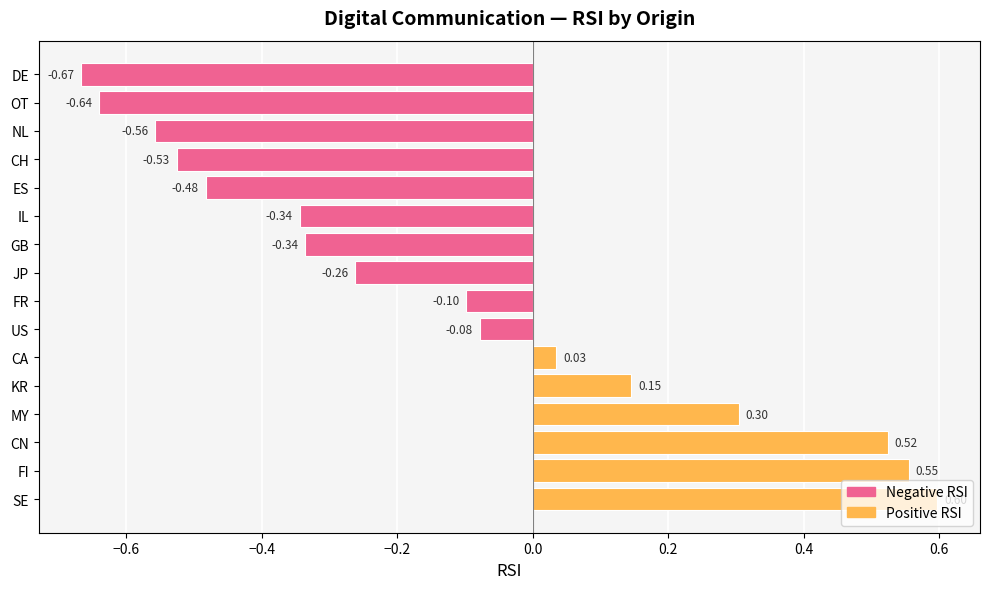

How many bars are there in total?

16